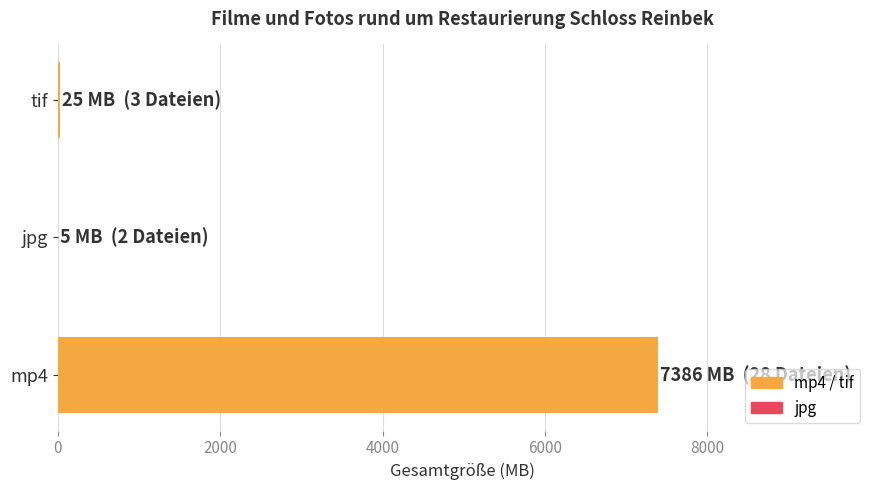

What is the sum of all values?

7416